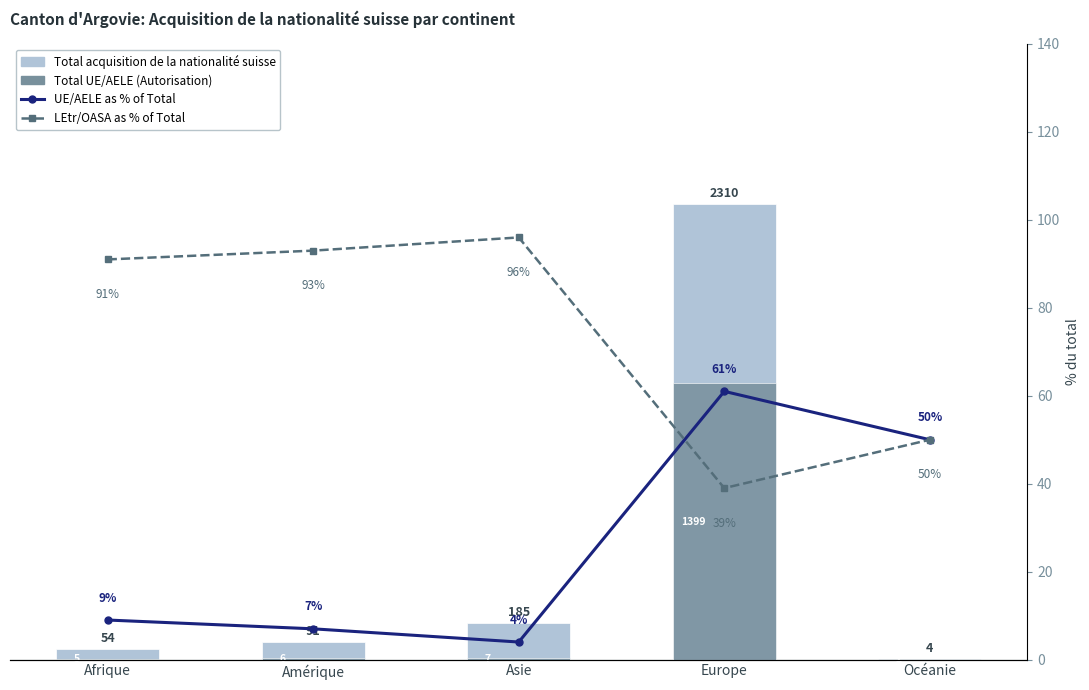

What are all the series names shown in the legend?

Total acquisition de la nationalité suisse, Total UE/AELE, UE/AELE as % of Total, LEtr/OASA as % of Total